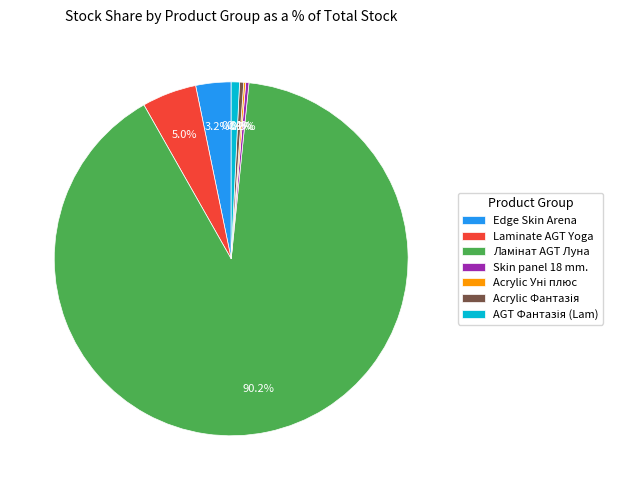

Which has a higher value, Edge Skin Arena or Laminate AGT Yoga?

Laminate AGT Yoga